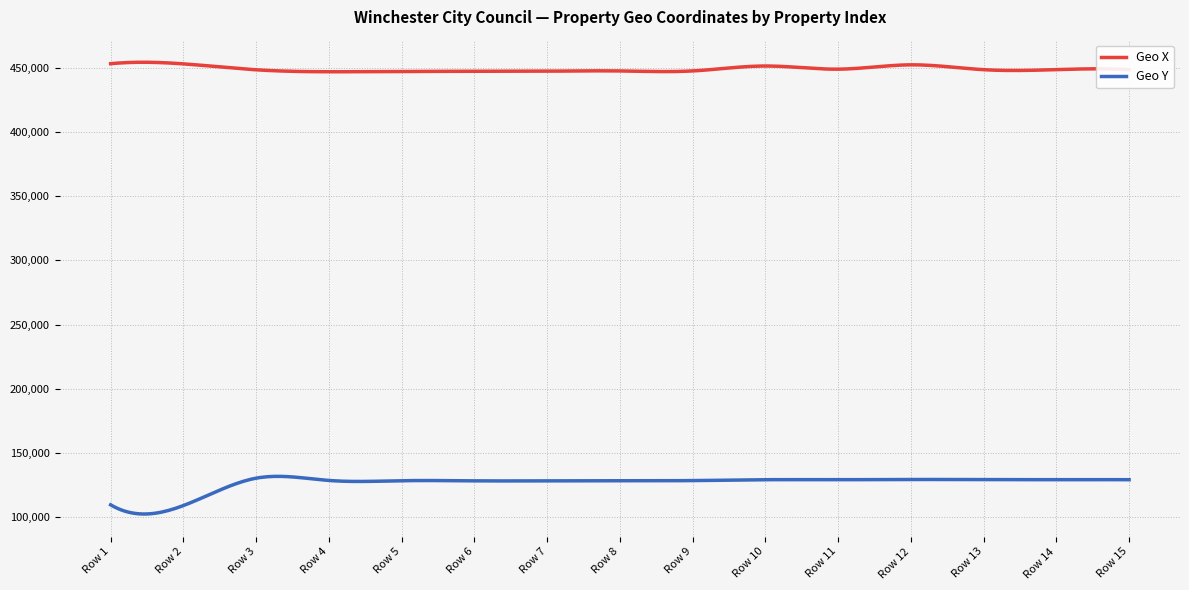

True or false: Geo X and Geo Y intersect in this chart.

False